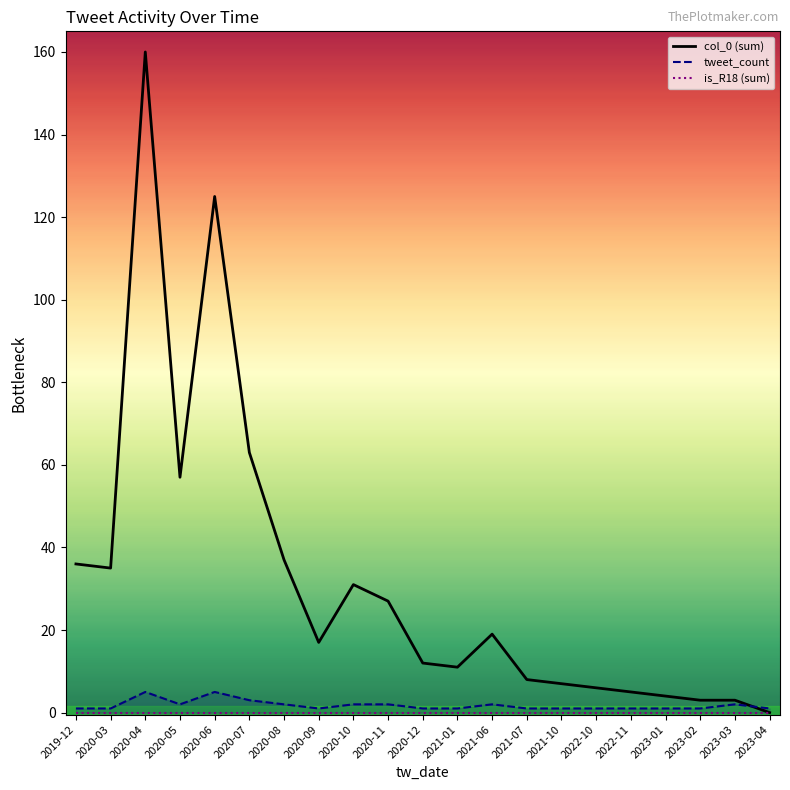

True or false: is_R18 (sum) has more than 2 points higher than both neighbors.

False